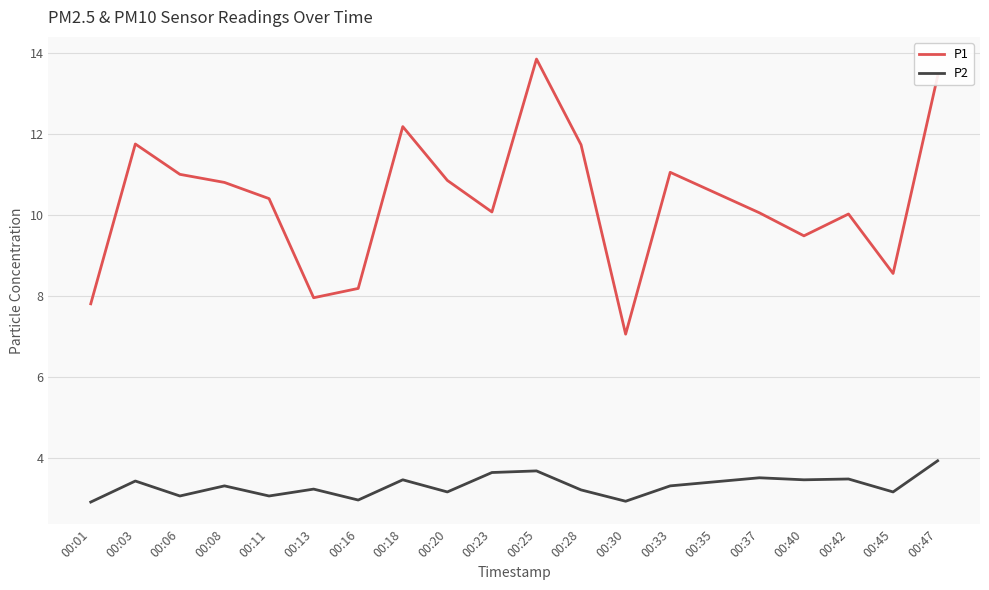

What is the total value across all series at 00:25?

17.5